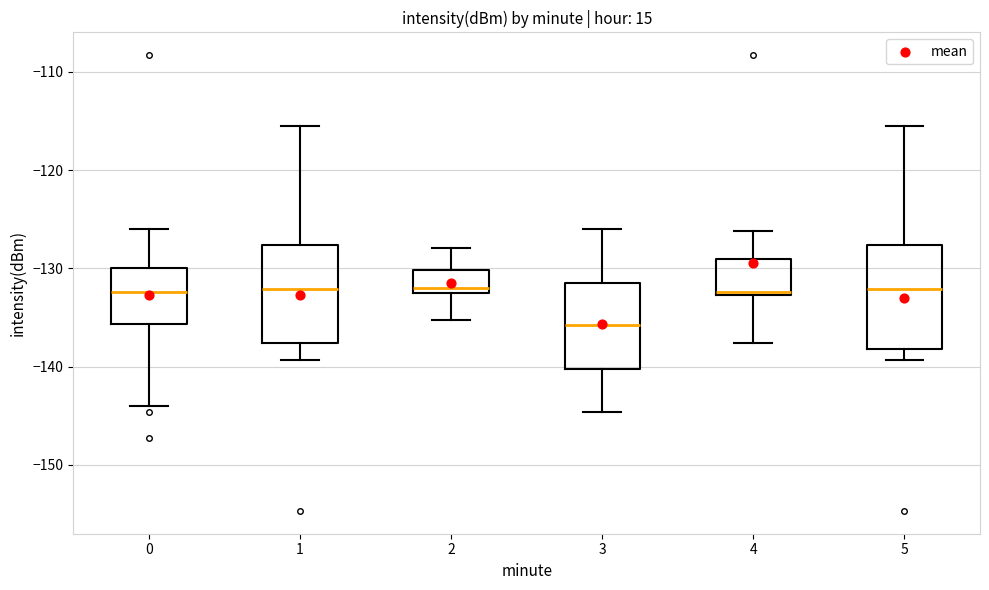

Reading left to right, read every box against the y-axis: the position of its median line, the range the box covers, and the ends of its whiskers. The values are not printed on the chart, so give them approximately, as read against the axis.

0: median -132, box -136 to -130, whiskers -144 to -126
1: median -132, box -138 to -128, whiskers -139 to -116
2: median -132, box -133 to -130, whiskers -135 to -128
3: median -136, box -140 to -132, whiskers -145 to -126
4: median -132, box -133 to -129, whiskers -138 to -126
5: median -132, box -138 to -128, whiskers -139 to -116